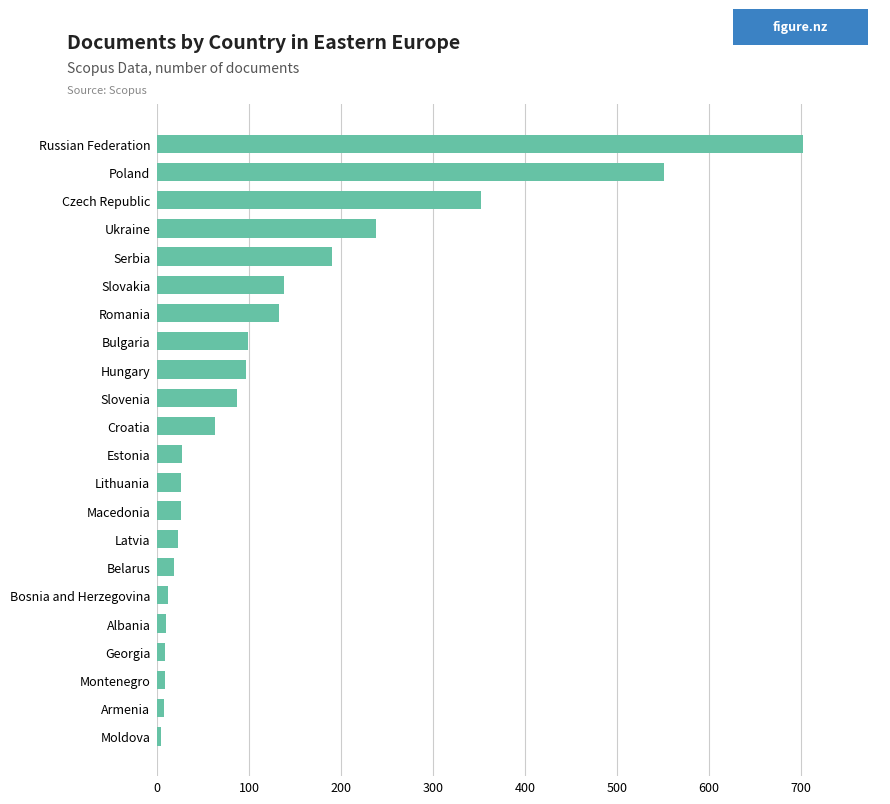

How many data points does each series have?

22